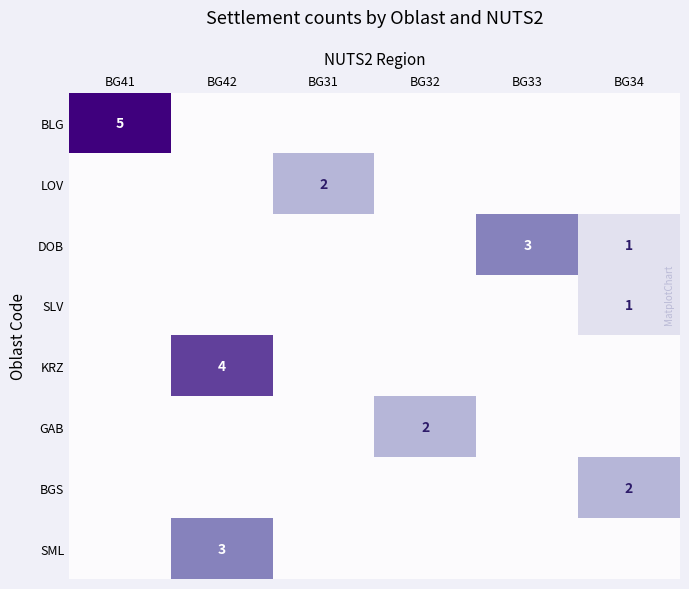

At which category is the sum across all series the highest?

BG42